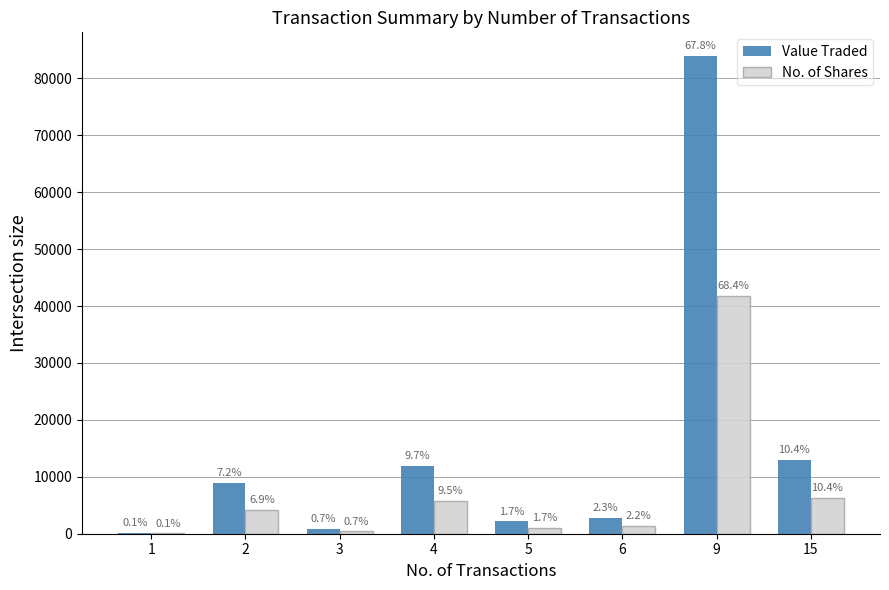

At which category is the sum across all series the highest?

9